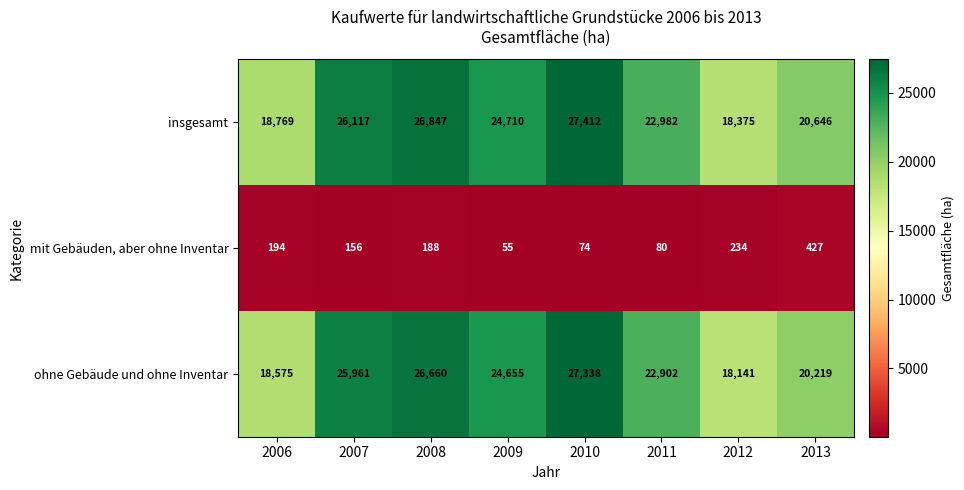

At which category is the sum across all series the highest?

2010